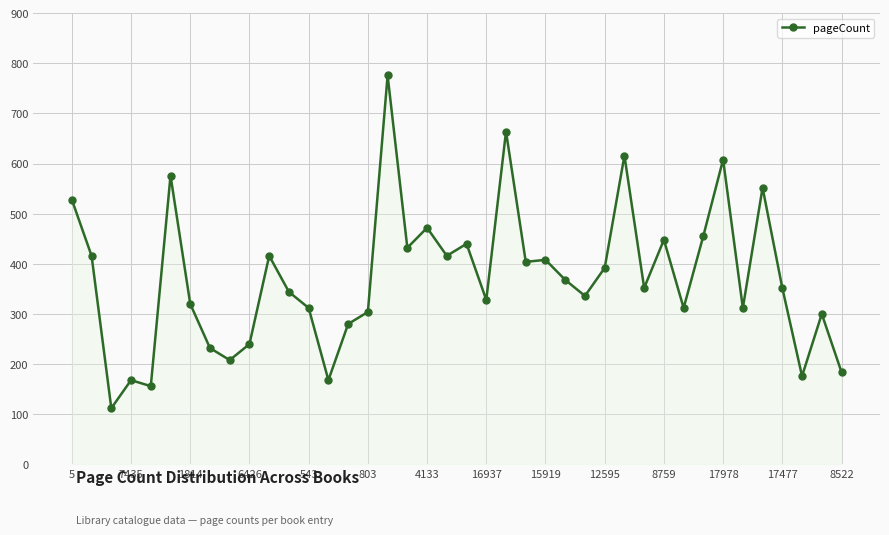

What is the difference between the maximum and second lowest values?

620